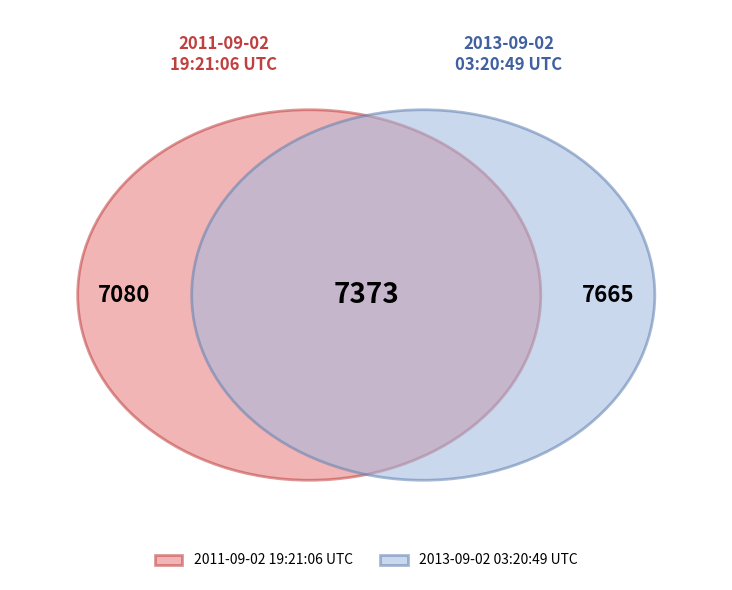

To the nearest percent, what portion does 2011-09-02 represent?

48%